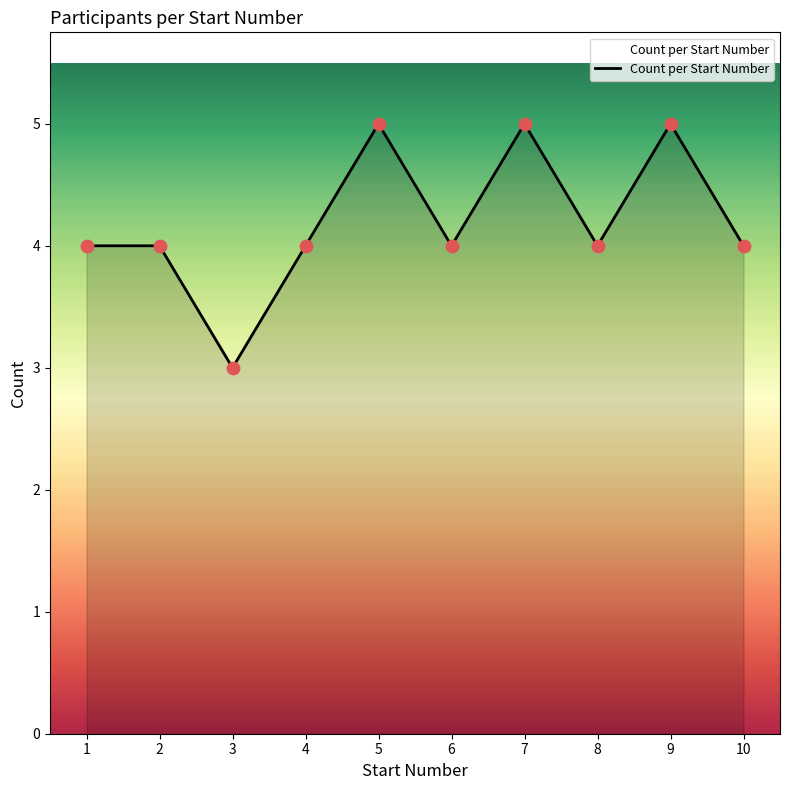

Between 3 and 7, which is larger?

7